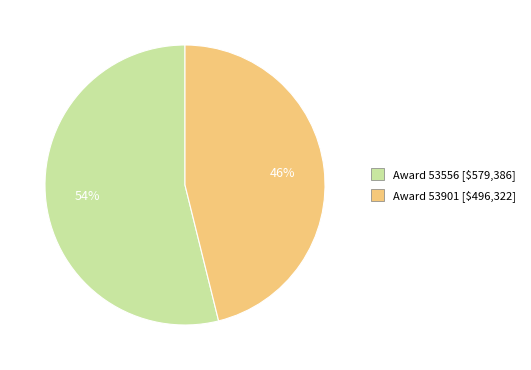

Is there a majority slice in this chart?

Yes